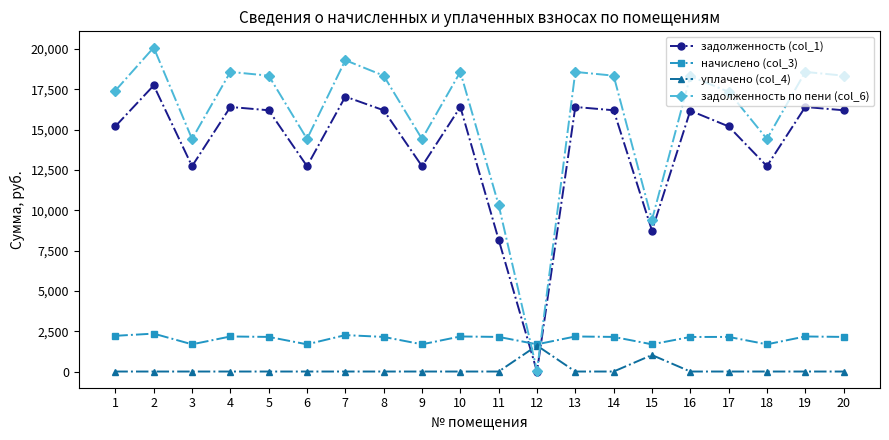

At which label does начислено (col_3) first exceed 2146?

1